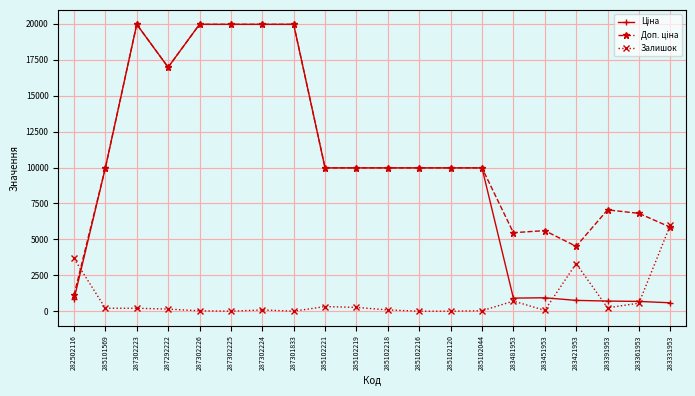

True or false: Залишок has more than 2 interior local peaks.

True